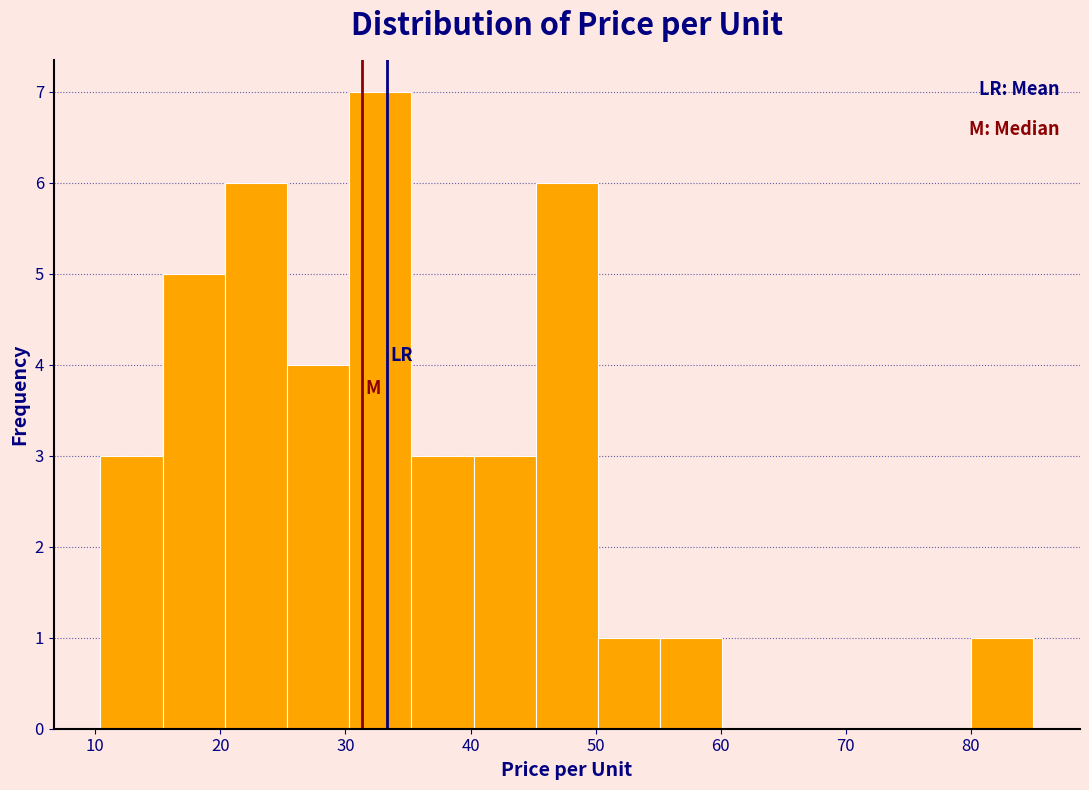

Over which range of the x-axis is the bar tallest?

30 to 35